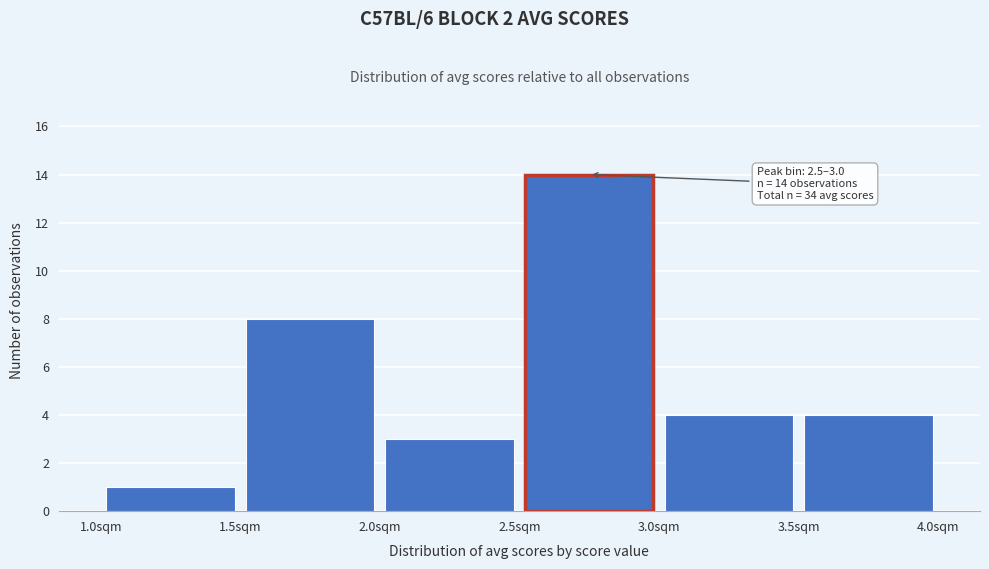

Over which range of the x-axis is the bar tallest?

2.5 to 3.0